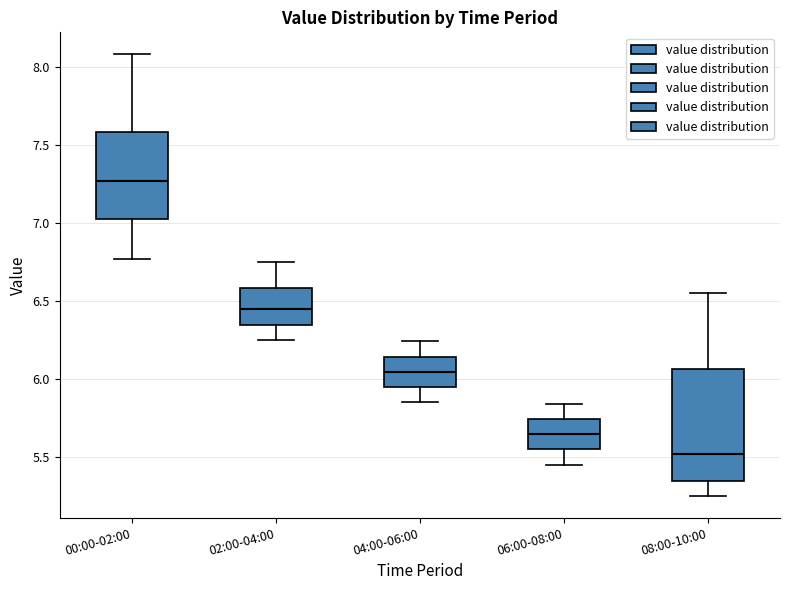

Reading left to right, read every box against the y-axis: the position of its median line, the range the box covers, and the ends of its whiskers. The values are not printed on the chart, so give them approximately, as read against the axis.

00:00-02:00: median 7.25, box 7.00 to 7.60, whiskers 6.75 to 8.10
02:00-04:00: median 6.45, box 6.35 to 6.60, whiskers 6.25 to 6.75
04:00-06:00: median 6.05, box 5.95 to 6.15, whiskers 5.85 to 6.25
06:00-08:00: median 5.65, box 5.55 to 5.75, whiskers 5.45 to 5.85
08:00-10:00: median 5.50, box 5.35 to 6.05, whiskers 5.25 to 6.55